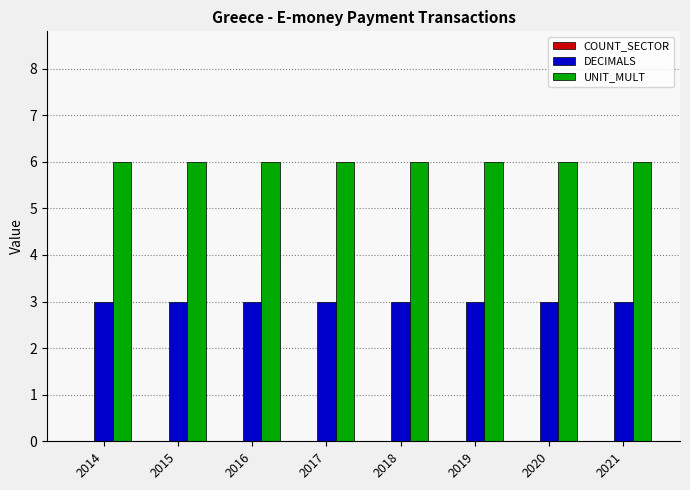

How many bars are there in total?

16